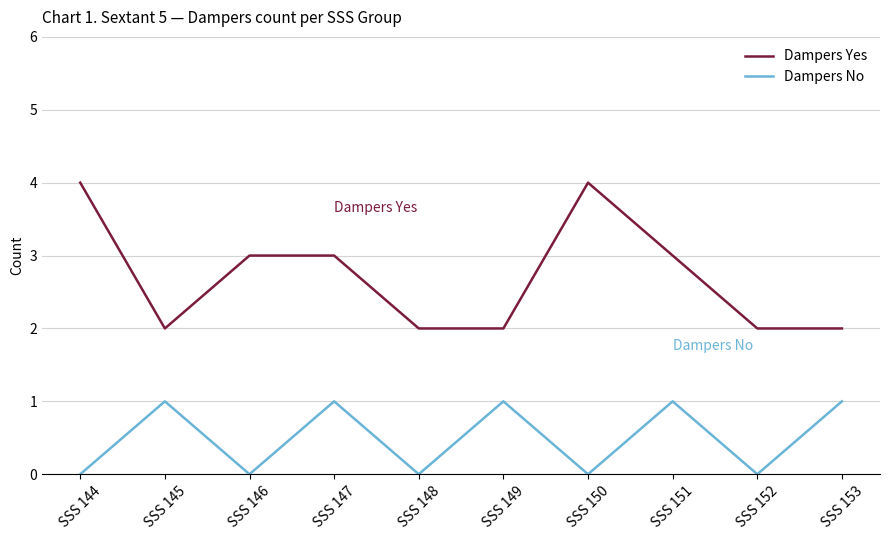

Reading left to right, list all the values displayed in this chart.

Dampers Yes: 4	2	3	3	2	2	4	3	2	2
Dampers No: 0	1	0	1	0	1	0	1	0	1